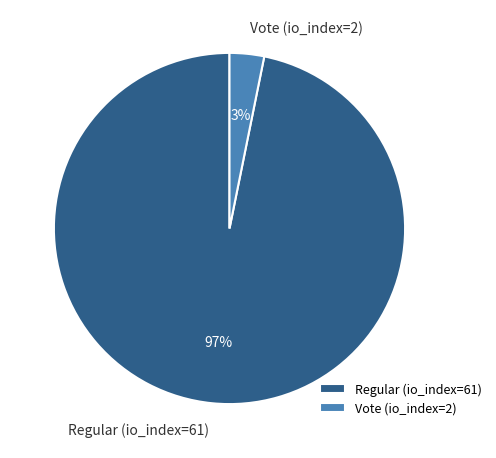

To the nearest percent, what percentage of the pie is Regular (io_index=61)?

97%